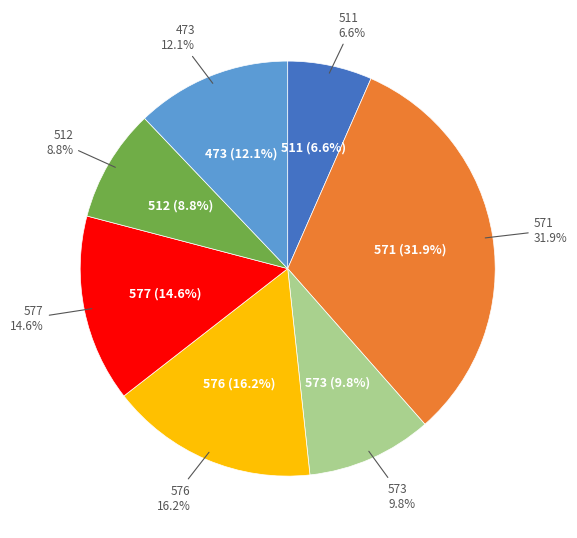

To the nearest percent, what is the combined percentage of 512 and 571?

41%